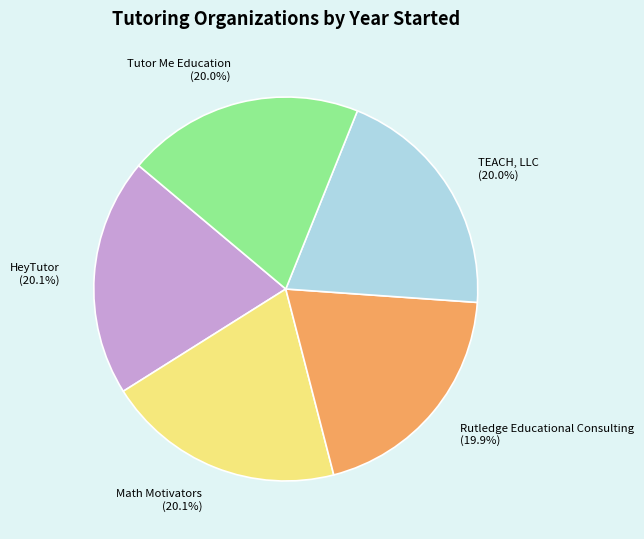

What is the ratio of the value at Tutor Me Education (20.0%) to the value at Rutledge Educational Consulting (19.9%)?

1.0